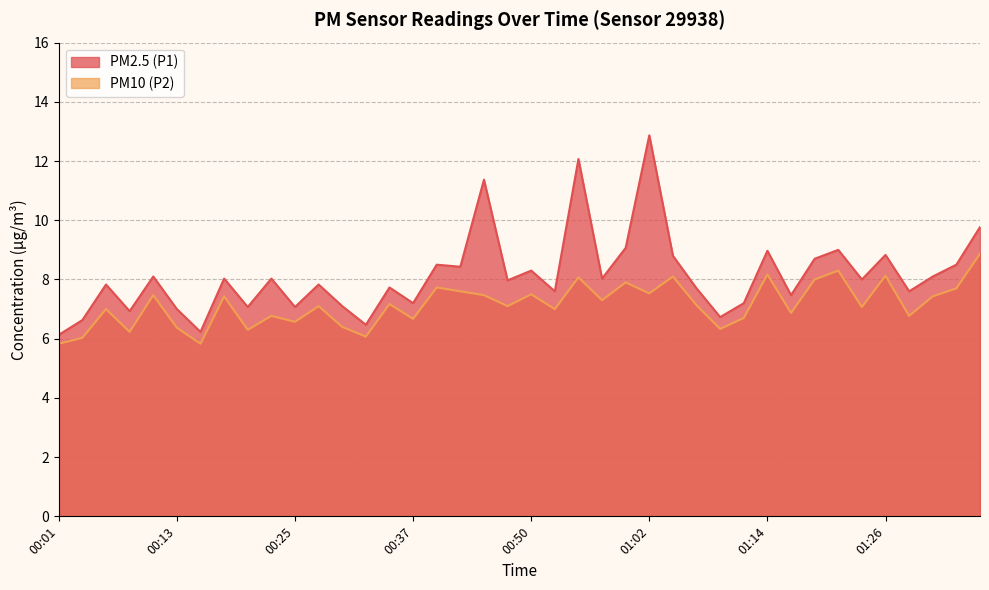

What is the average value of the PM10 (P2) series?

7.2